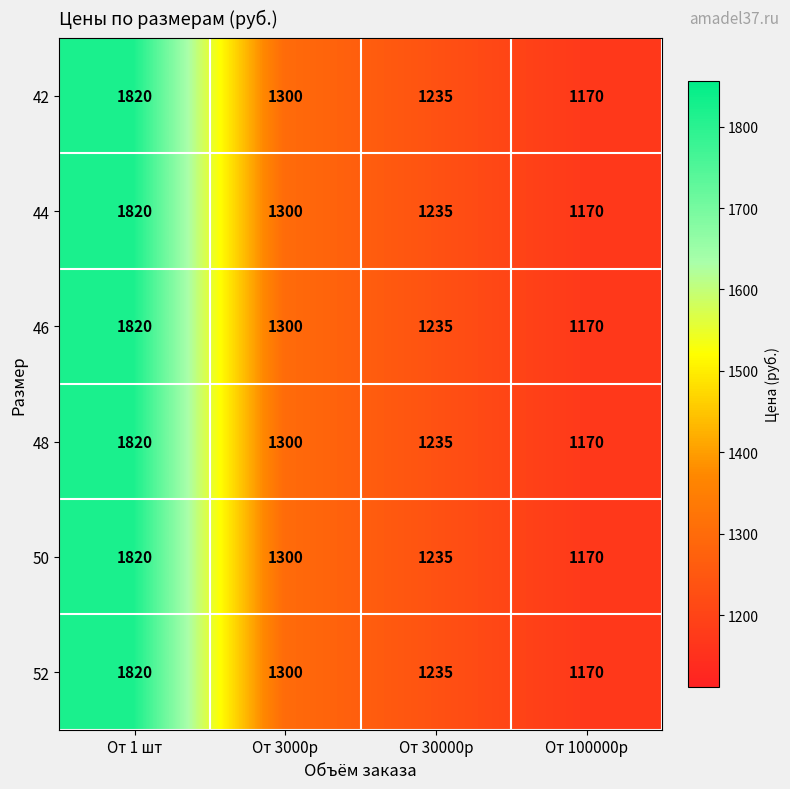

What is the greatest value displayed?

1820